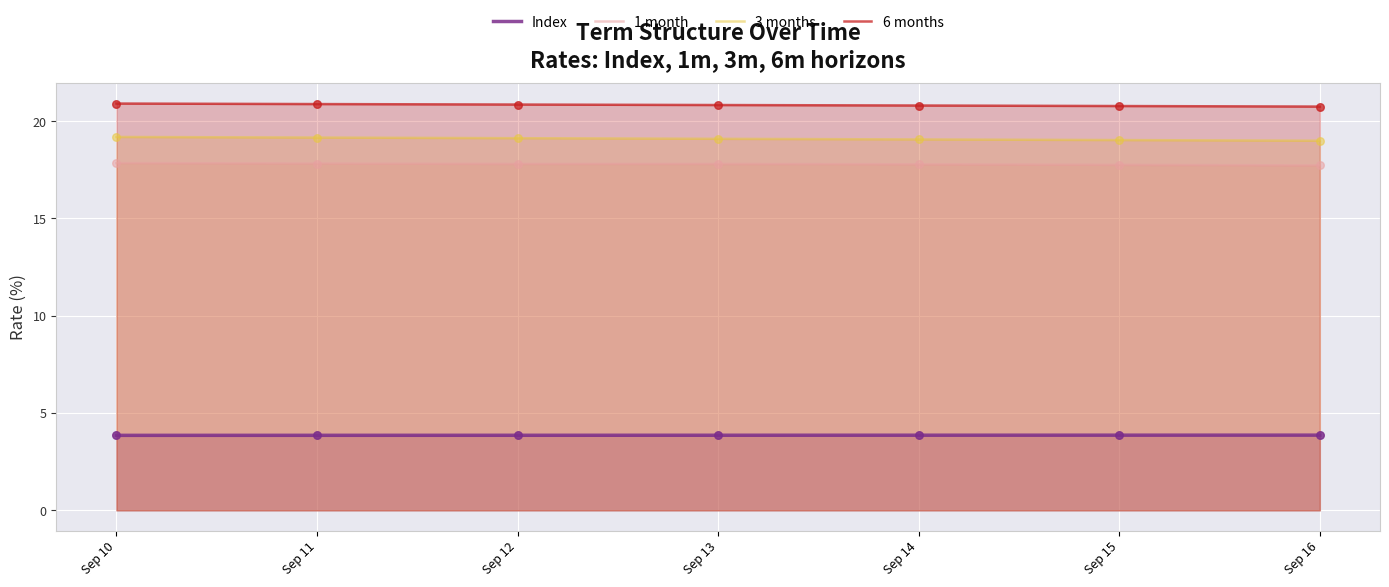

Which series has the largest Y range (max minus min)?

3 months